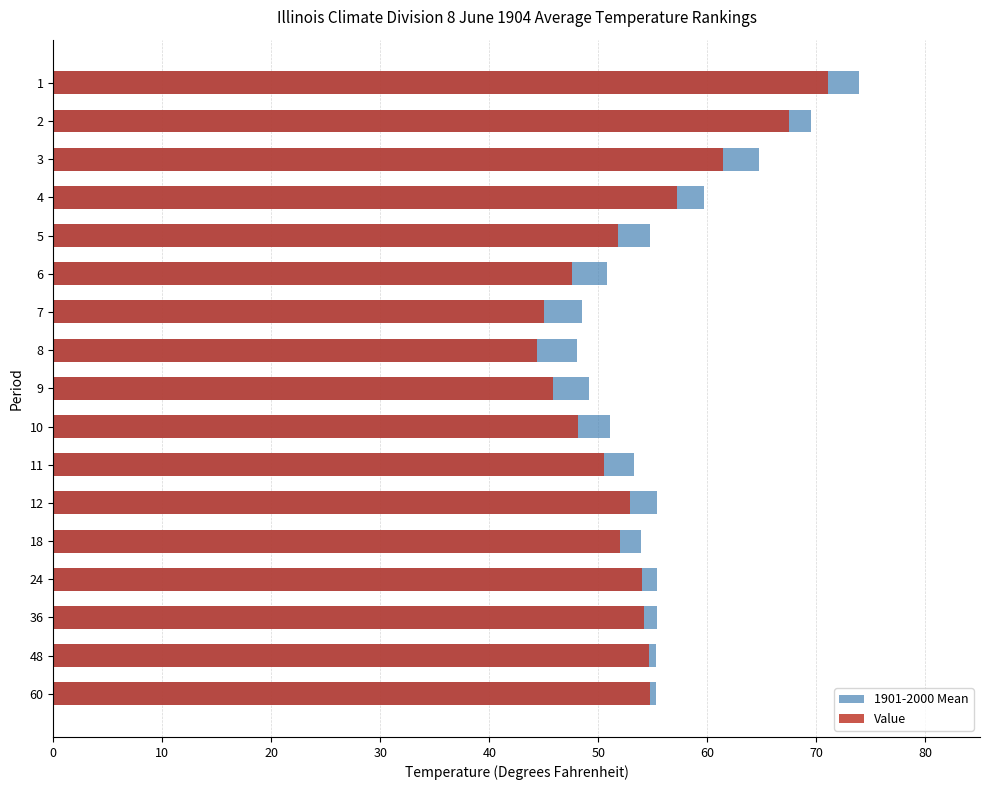

Reading left to right, transcribe all the data shown in this chart.

1901-2000 Mean: 73.9	69.5	64.7	59.7	54.7	50.8	48.5	48.0	49.1	51.1	53.3	55.4	53.9	55.4	55.4	55.3	55.3
Value: 71.1	67.5	61.4	57.2	51.8	47.6	45.0	44.4	45.8	48.1	50.5	52.9	52.0	54.0	54.2	54.6	54.7